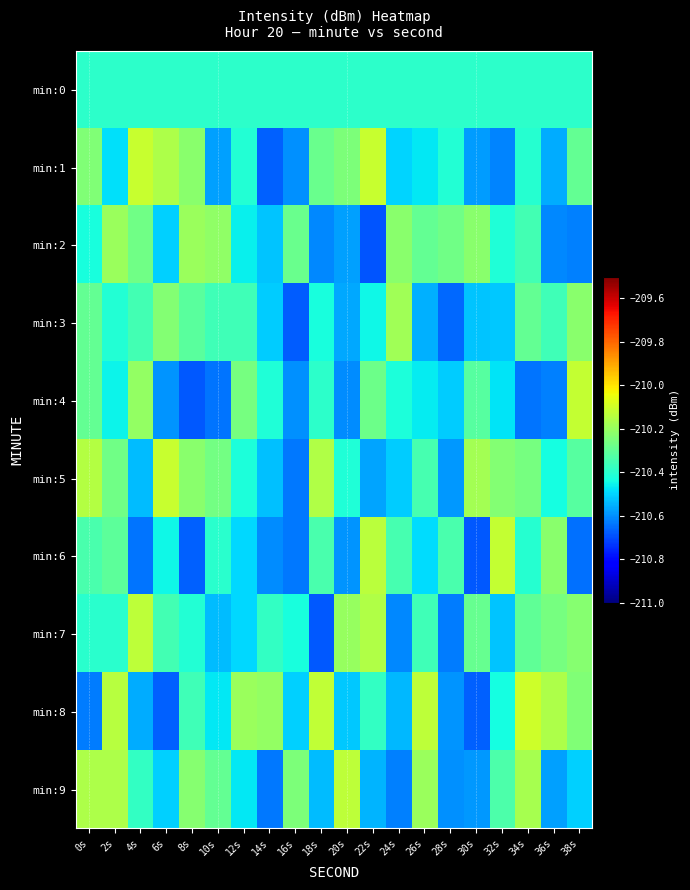

Reading right to left, list all the values displayed in this chart.

min:0: 38s=-210.4	36s=-210.4	34s=-210.4	32s=-210.4	30s=-210.4	28s=-210.4	26s=-210.4	24s=-210.4	22s=-210.4	20s=-210.4	18s=-210.4	16s=-210.4	14s=-210.4	12s=-210.4	10s=-210.4	8s=-210.4	6s=-210.4	4s=-210.4	2s=-210.4	0s=-210.4
min:1: 38s=-210.3	36s=-210.6	34s=-210.4	32s=-210.6	30s=-210.6	28s=-210.4	26s=-210.5	24s=-210.5	22s=-210.1	20s=-210.2	18s=-210.3	16s=-210.6	14s=-210.7	12s=-210.4	10s=-210.6	8s=-210.2	6s=-210.2	4s=-210.1	2s=-210.5	0s=-210.2
min:2: 38s=-210.6	36s=-210.6	34s=-210.4	32s=-210.4	30s=-210.2	28s=-210.3	26s=-210.3	24s=-210.2	22s=-210.7	20s=-210.6	18s=-210.6	16s=-210.3	14s=-210.5	12s=-210.5	10s=-210.2	8s=-210.2	6s=-210.5	4s=-210.3	2s=-210.2	0s=-210.4
min:3: 38s=-210.2	36s=-210.4	34s=-210.3	32s=-210.5	30s=-210.5	28s=-210.7	26s=-210.6	24s=-210.2	22s=-210.4	20s=-210.6	18s=-210.4	16s=-210.7	14s=-210.5	12s=-210.4	10s=-210.4	8s=-210.3	6s=-210.2	4s=-210.4	2s=-210.4	0s=-210.3
min:4: 38s=-210.1	36s=-210.6	34s=-210.6	32s=-210.5	30s=-210.3	28s=-210.5	26s=-210.5	24s=-210.4	22s=-210.3	20s=-210.6	18s=-210.4	16s=-210.6	14s=-210.4	12s=-210.3	10s=-210.6	8s=-210.7	6s=-210.6	4s=-210.2	2s=-210.4	0s=-210.3
min:5: 38s=-210.3	36s=-210.4	34s=-210.3	32s=-210.2	30s=-210.2	28s=-210.6	26s=-210.3	24s=-210.5	22s=-210.6	20s=-210.4	18s=-210.2	16s=-210.6	14s=-210.5	12s=-210.4	10s=-210.3	8s=-210.2	6s=-210.1	4s=-210.5	2s=-210.3	0s=-210.1
min:6: 38s=-210.6	36s=-210.2	34s=-210.4	32s=-210.1	30s=-210.7	28s=-210.3	26s=-210.5	24s=-210.3	22s=-210.1	20s=-210.6	18s=-210.3	16s=-210.6	14s=-210.6	12s=-210.5	10s=-210.4	8s=-210.7	6s=-210.4	4s=-210.6	2s=-210.3	0s=-210.3
min:7: 38s=-210.2	36s=-210.3	34s=-210.3	32s=-210.5	30s=-210.3	28s=-210.6	26s=-210.4	24s=-210.6	22s=-210.2	20s=-210.2	18s=-210.7	16s=-210.4	14s=-210.4	12s=-210.5	10s=-210.5	8s=-210.4	6s=-210.4	4s=-210.1	2s=-210.4	0s=-210.4
min:8: 38s=-210.2	36s=-210.2	34s=-210.1	32s=-210.4	30s=-210.7	28s=-210.6	26s=-210.1	24s=-210.5	22s=-210.4	20s=-210.5	18s=-210.1	16s=-210.5	14s=-210.2	12s=-210.2	10s=-210.5	8s=-210.4	6s=-210.7	4s=-210.6	2s=-210.1	0s=-210.6
min:9: 38s=-210.5	36s=-210.6	34s=-210.2	32s=-210.3	30s=-210.6	28s=-210.6	26s=-210.2	24s=-210.6	22s=-210.5	20s=-210.1	18s=-210.5	16s=-210.2	14s=-210.6	12s=-210.5	10s=-210.3	8s=-210.2	6s=-210.5	4s=-210.4	2s=-210.2	0s=-210.2